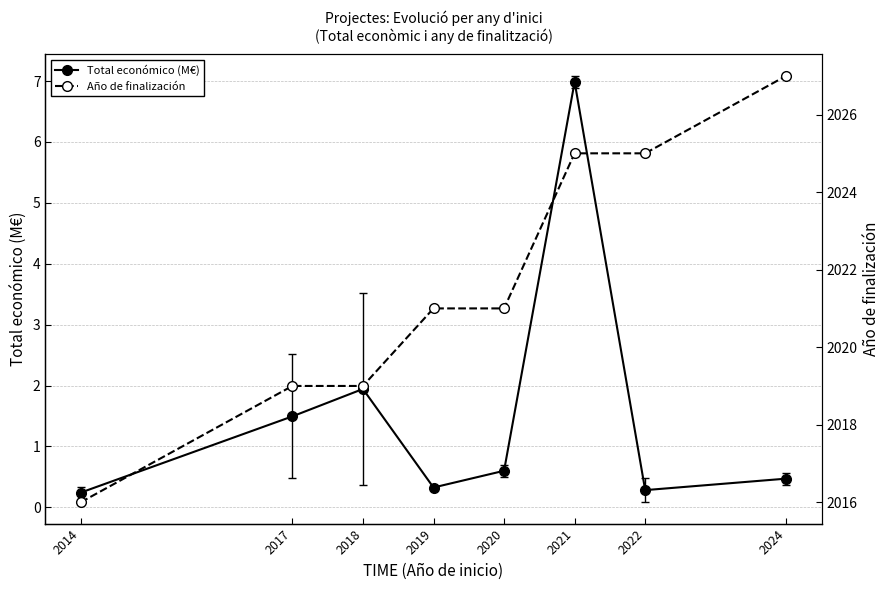

Which series has the largest range (max minus min)?

Año de finalización